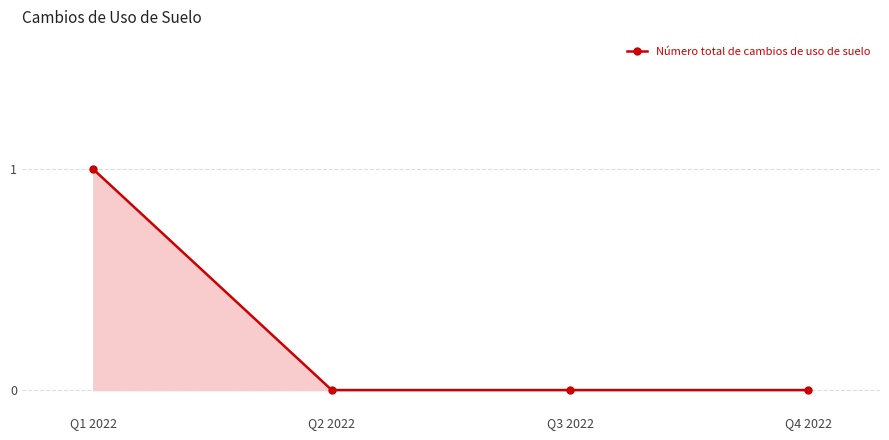

Reading left to right, list all the values displayed in this chart.

1	0	0	0